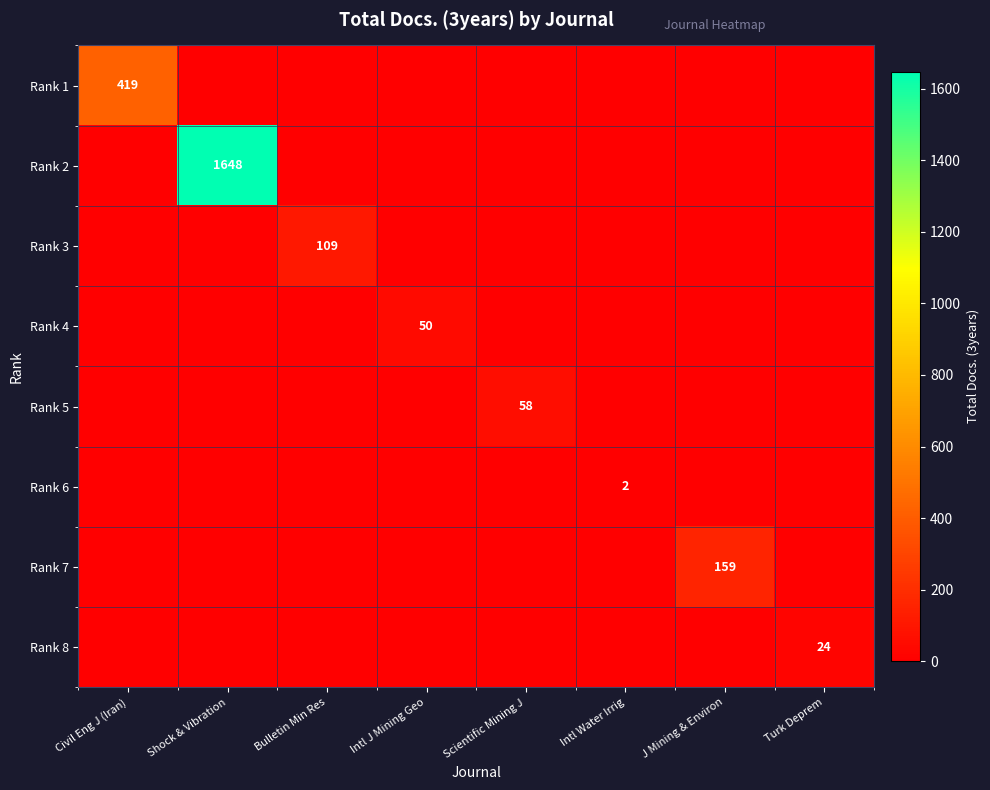

Is it true that Rank 7 equals 66 at Civil Eng J (Iran)?

False